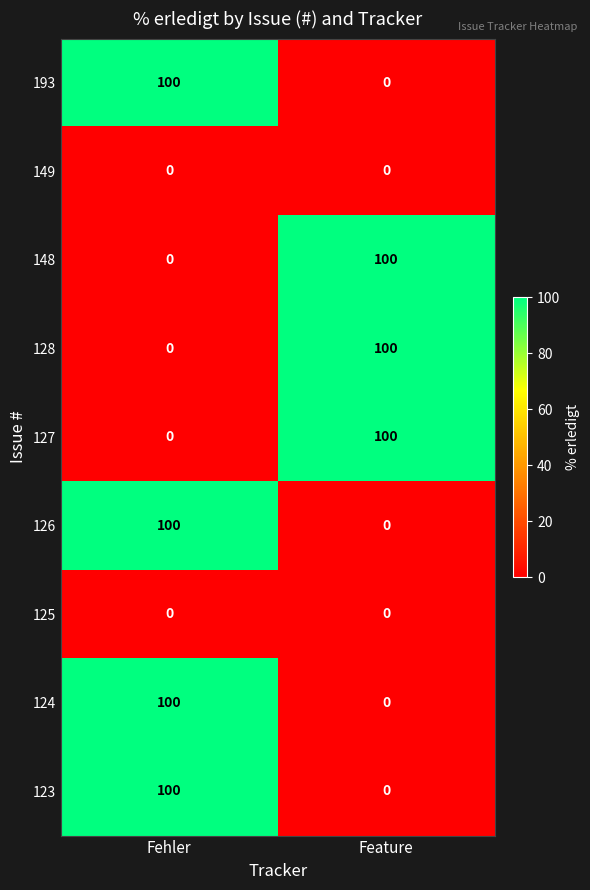

What is the difference between the 124 values at Feature and Fehler?

100